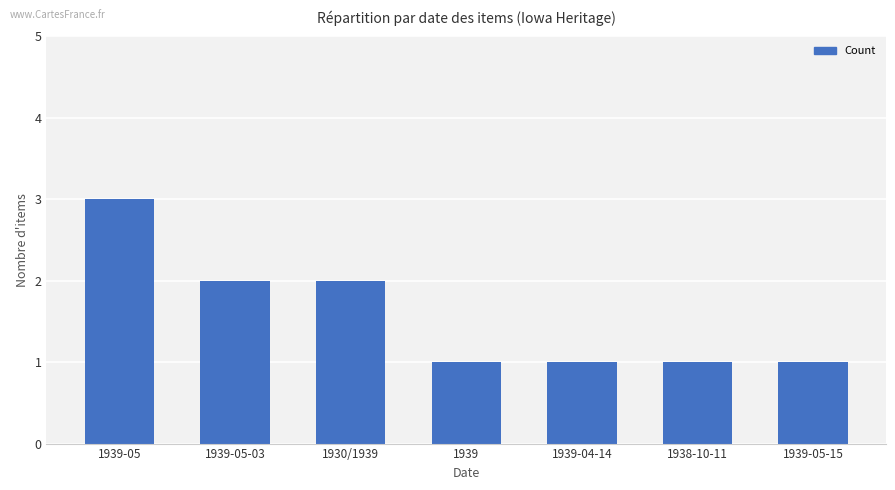

Approximately how many times larger is the value at 1930/1939 compared to 1939-05-15?

2.0